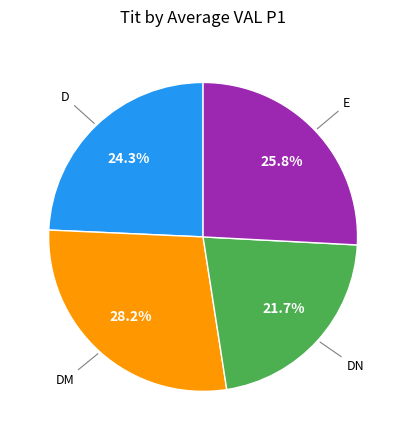

To the nearest percent, what is the difference between the largest and smallest slice percentages?

6%